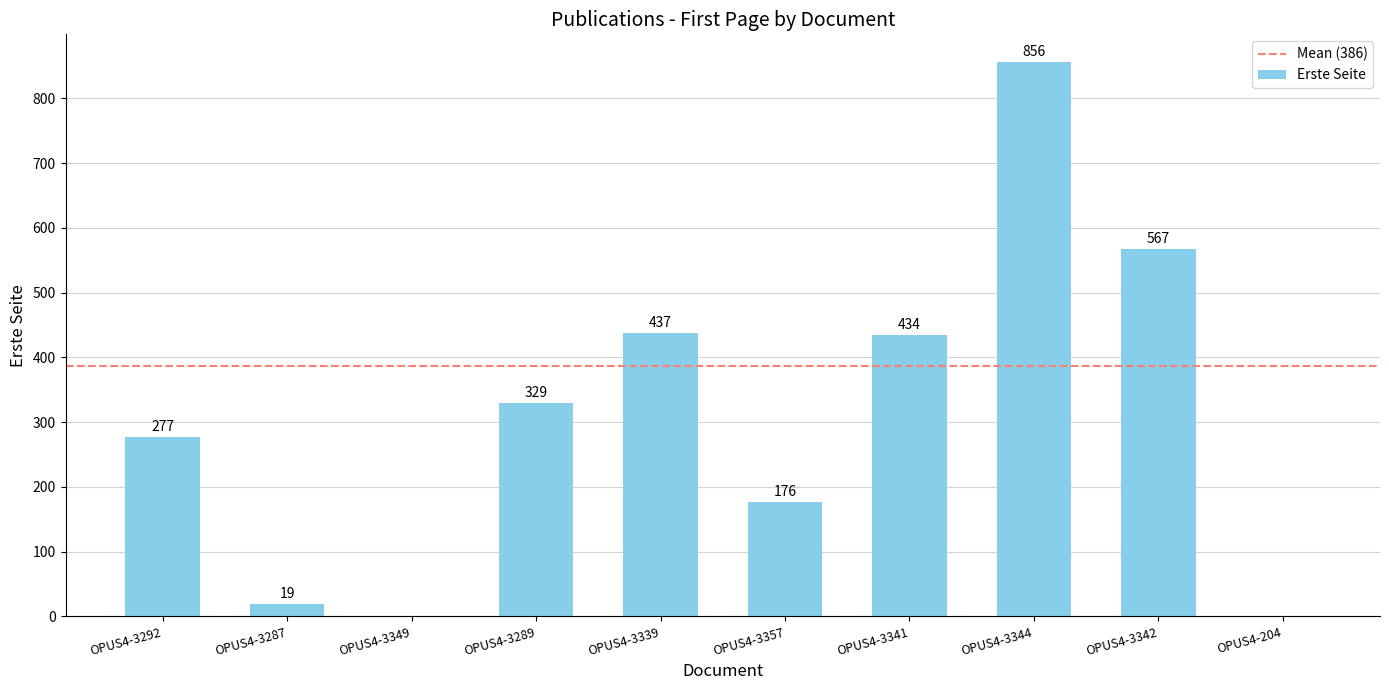

Are the bars grouped side by side (vs. stacked)?

No